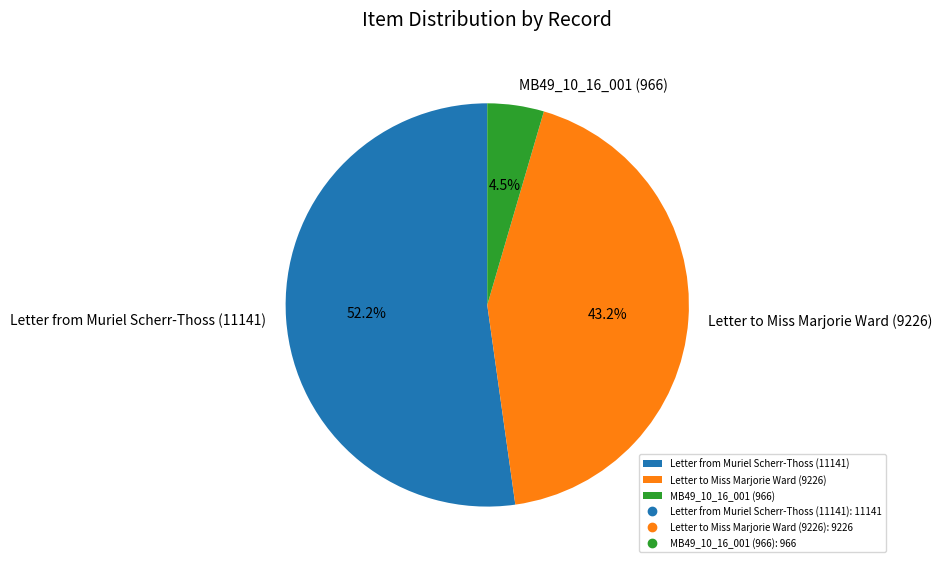

The MB49_10_16_001 (966) slice represents 11% of the pie. True or false?

False